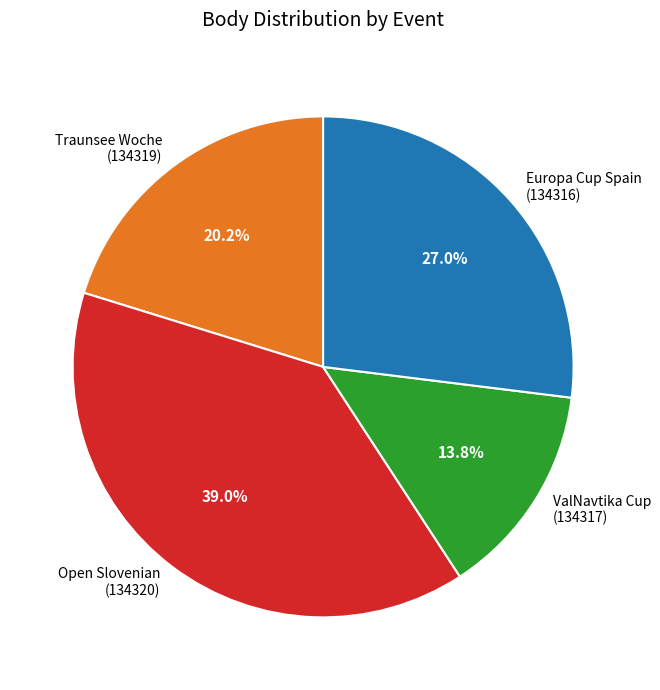

What portion of the pie excludes Traunsee Woche (134319)?

79.8%